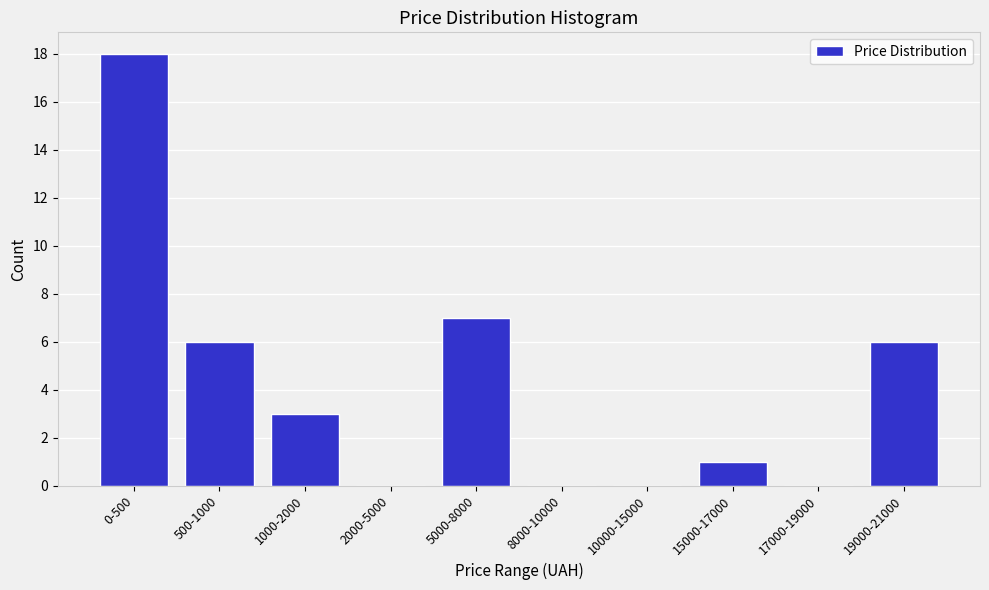

Reading left to right, transcribe all the data shown in this chart.

0-500=18	500-1000=6	1000-2000=3	2000-5000=0	5000-8000=7	8000-10000=0	10000-15000=0	15000-17000=1	17000-19000=0	19000-21000=6